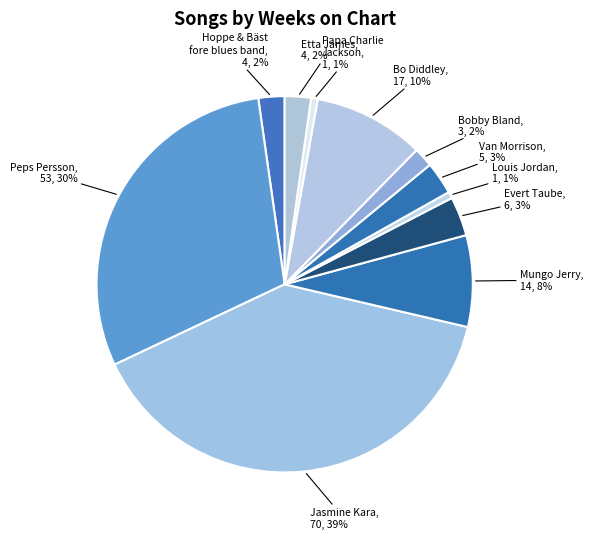

What is the ratio of the value at Evert Taube to the value at Hoppe & Bäst fore blues band?

1.5